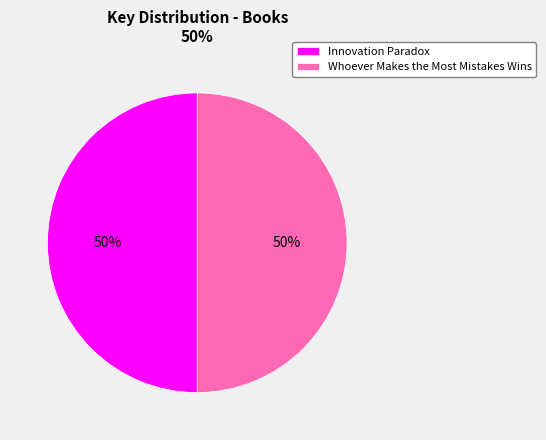

Do Whoever Makes the Most Mistakes Wins and Innovation Paradox together represent more than half of the pie?

Yes